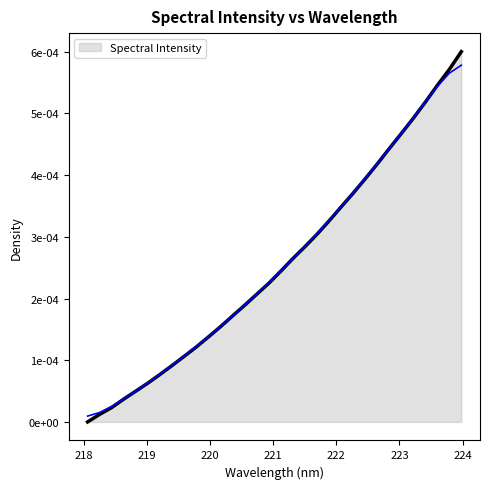

Which label corresponds to the smallest value in the chart?

218.0596